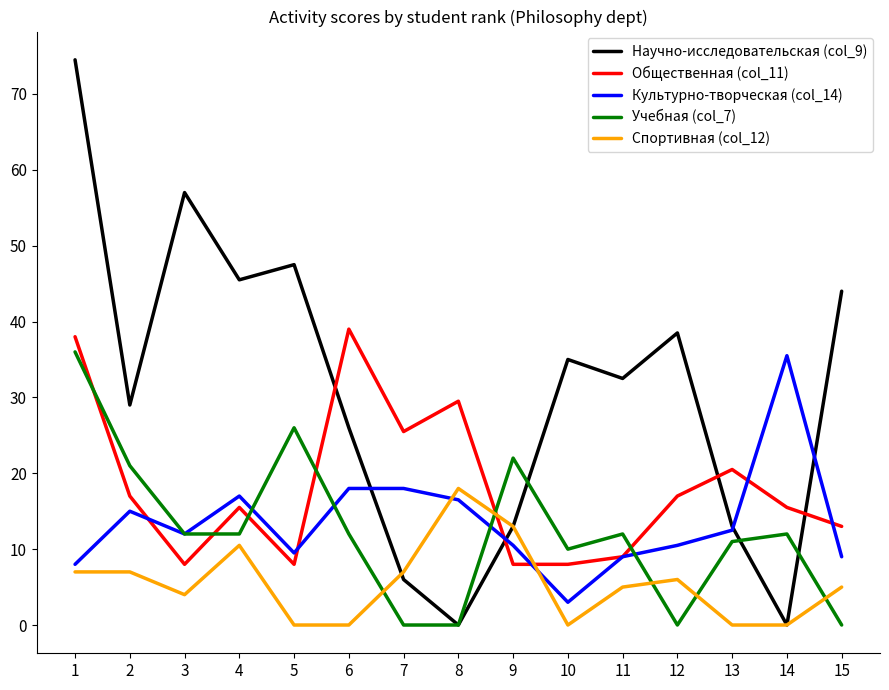

Which series ends up on top after the final intersection of Спортивная (col_12) and Культурно-творческая (col_14)?

Культурно-творческая (col_14)